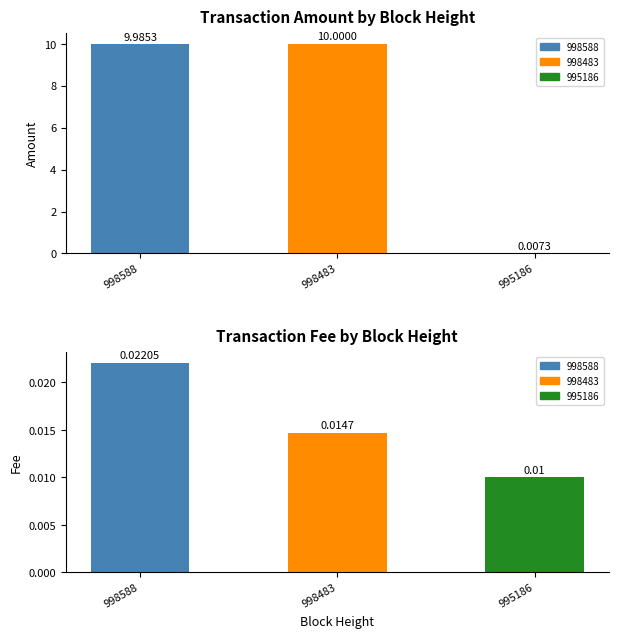

How many groups of bars are there?

3